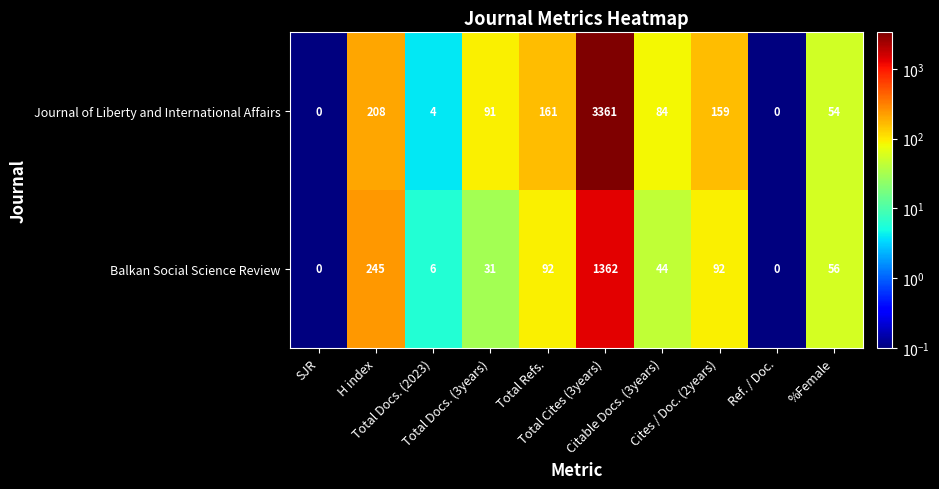

List the series in order of their peak value, highest first.

Journal of Liberty and International Affairs, Balkan Social Science Review